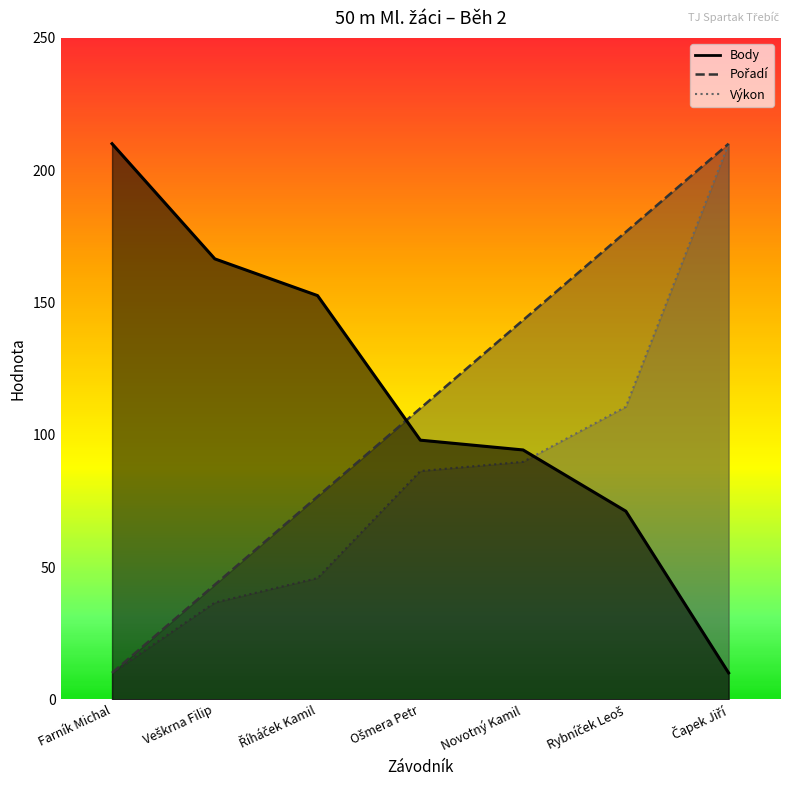

Which series has the largest total across all categories?

Body